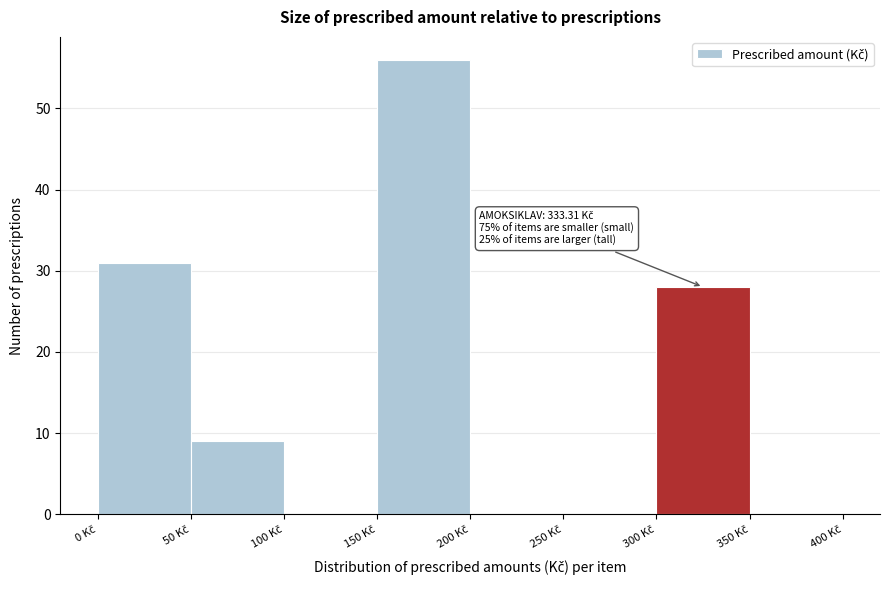

Over which range of the x-axis is the bar tallest?

150 to 200